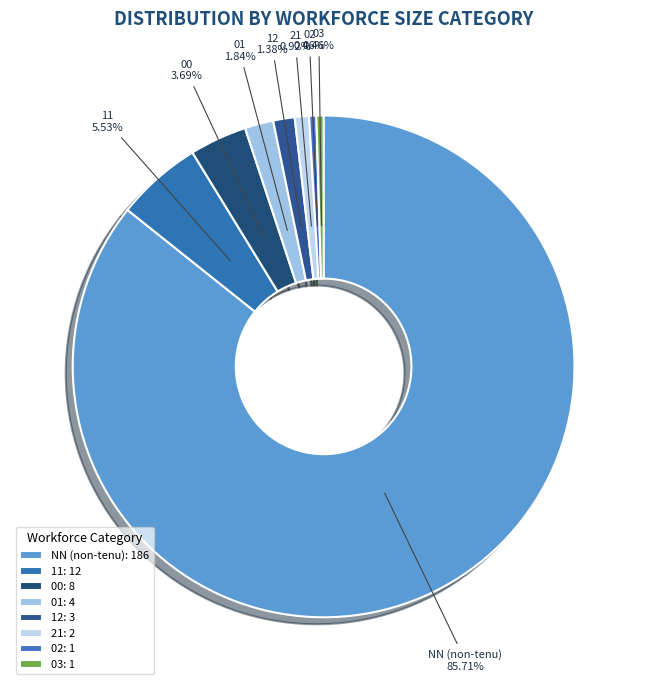

To the nearest percent, what is the combined percentage of 00 and 02?

4%